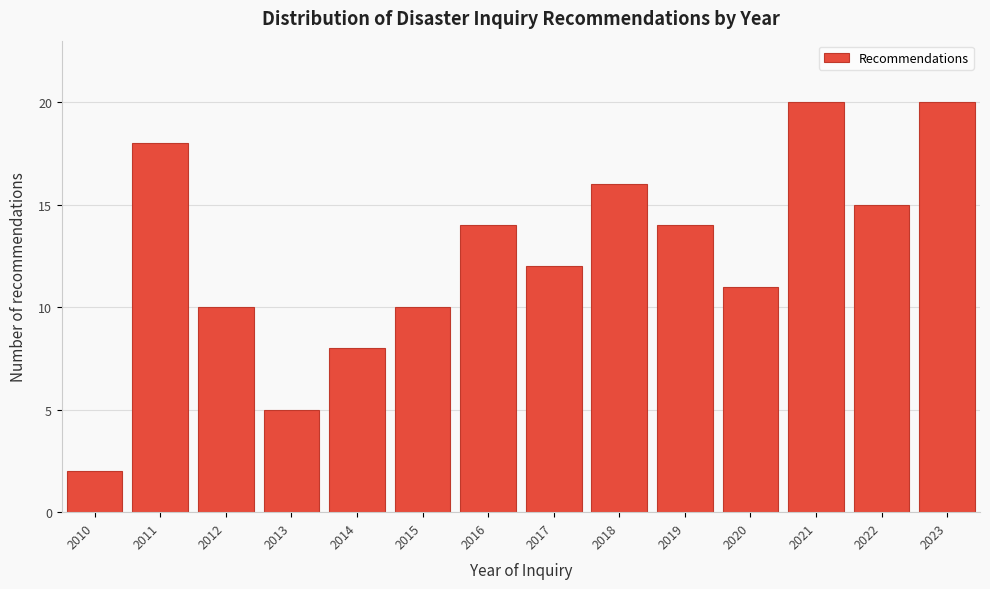

Reading left to right, transcribe all the data shown in this chart.

2	18	10	5	8	10	14	12	16	14	11	20	15	20